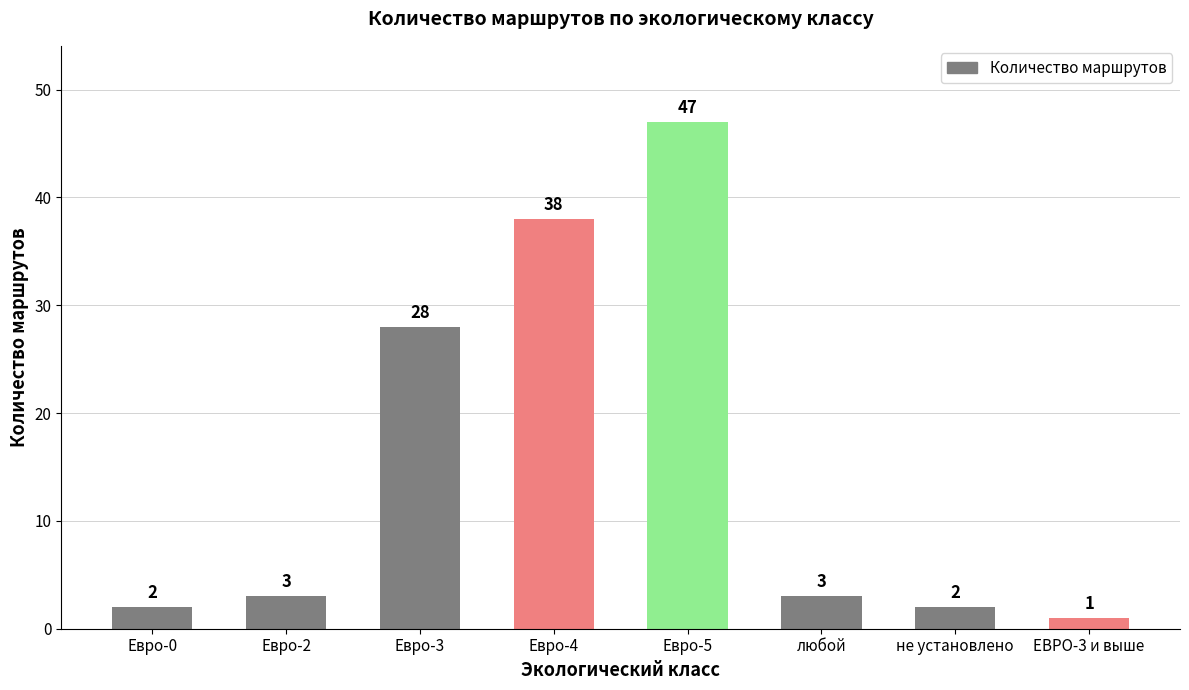

What is the change in value from Евро-2 to Евро-5?

+44